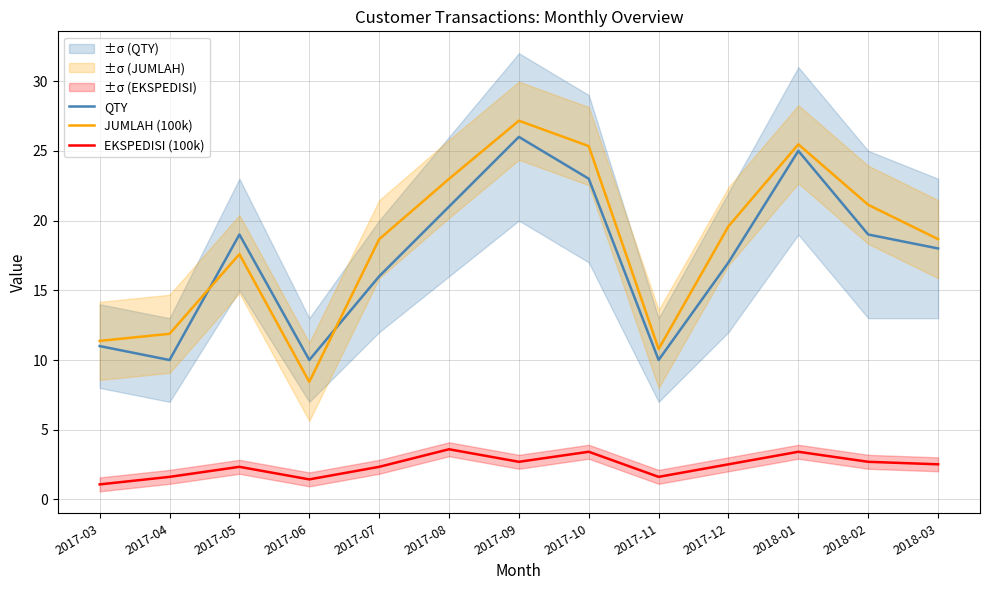

Which label corresponds to the smallest value in the chart?

2017-03